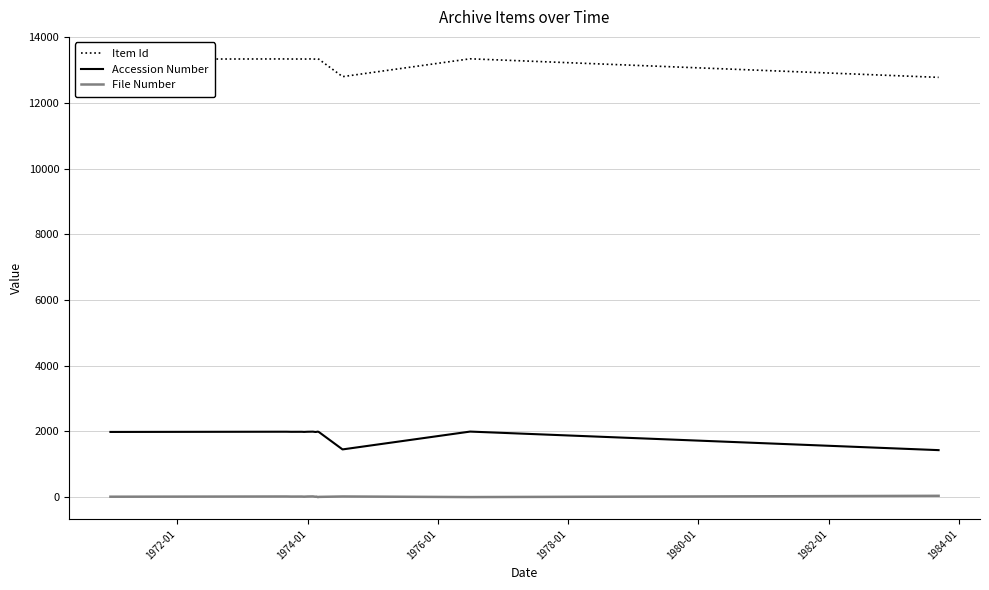

What is the highest value of the File Number series?

40